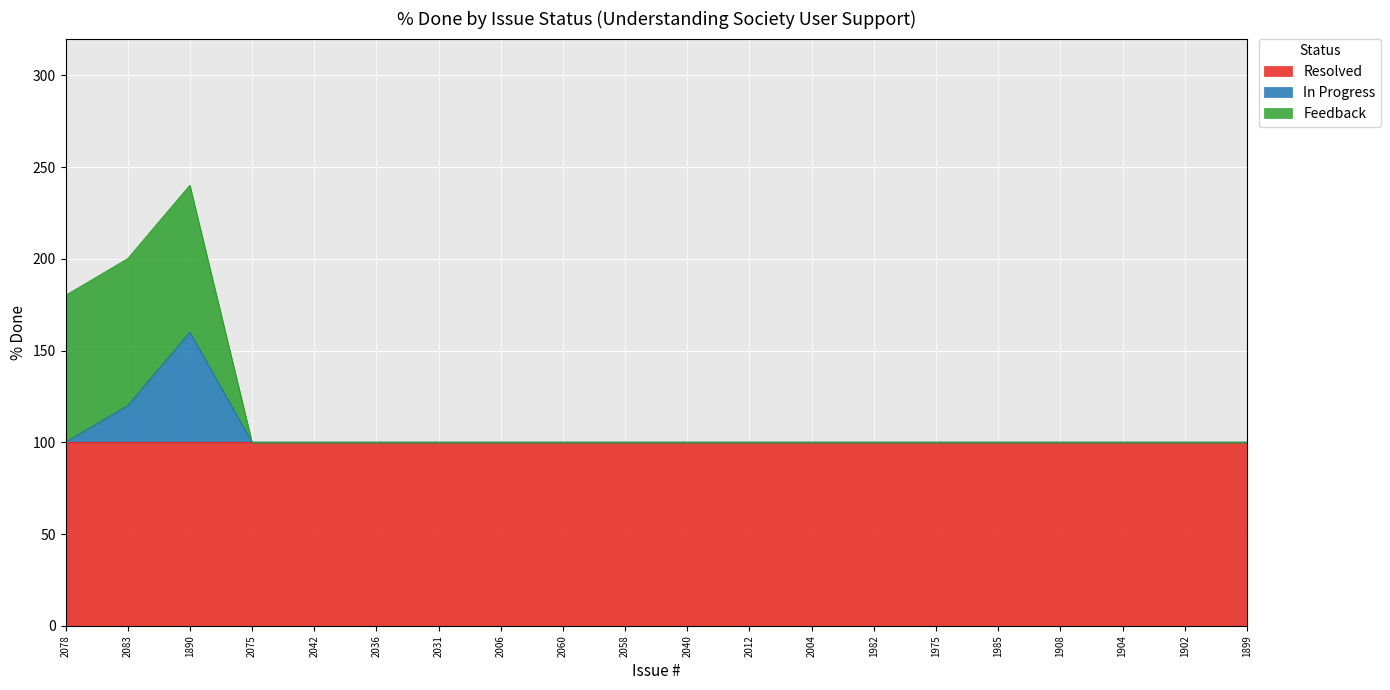

True or false: Resolved has a value of 100 at 1985.

True